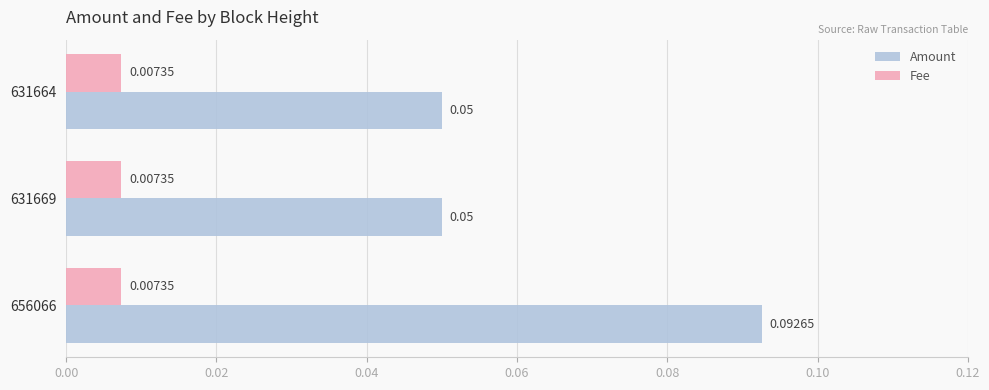

Which series has the widest spread of values?

Amount